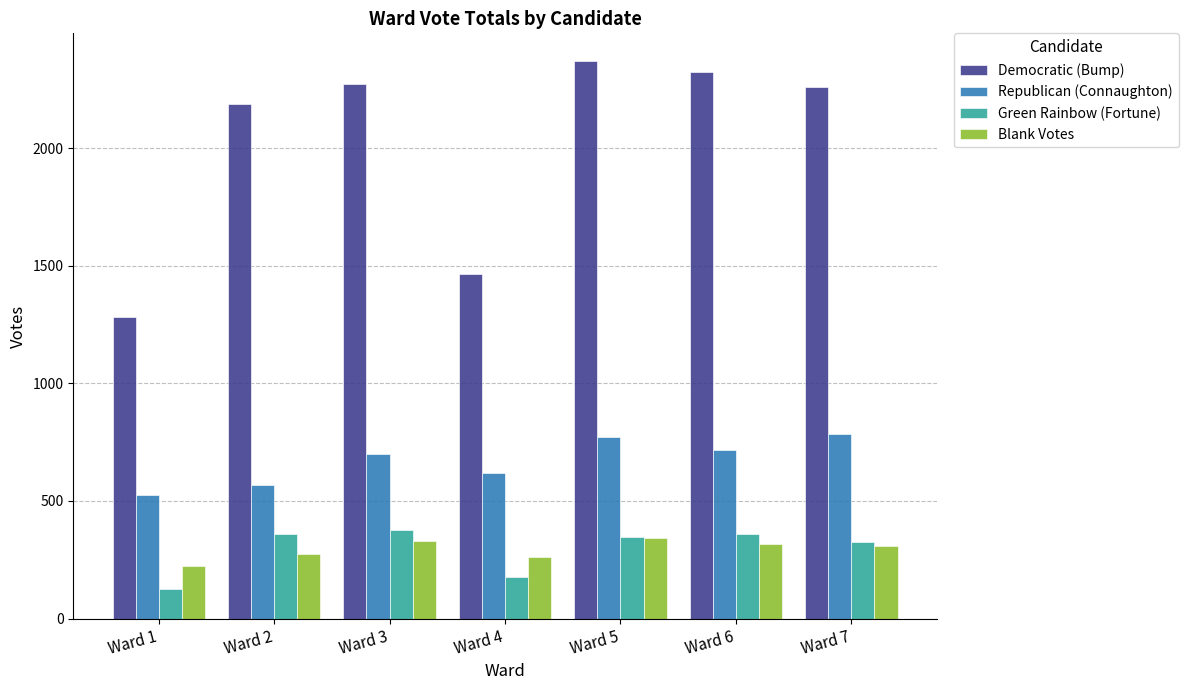

What is the total value across all series at Ward 6?

3717